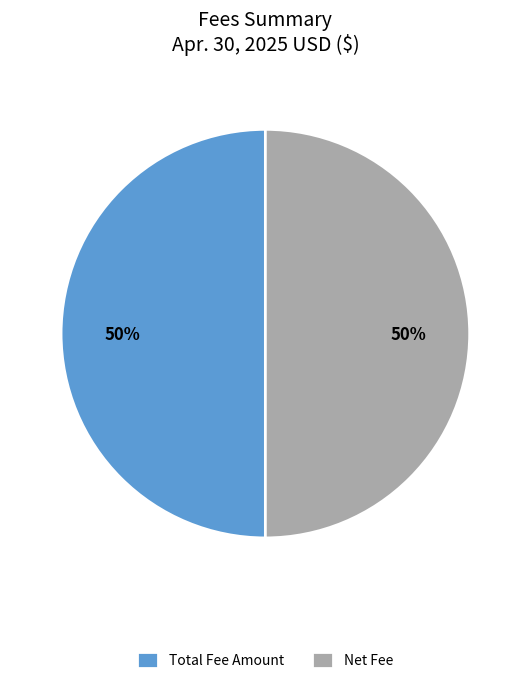

Combined, do Net Fee and Total Fee Amount account for over 50%?

Yes